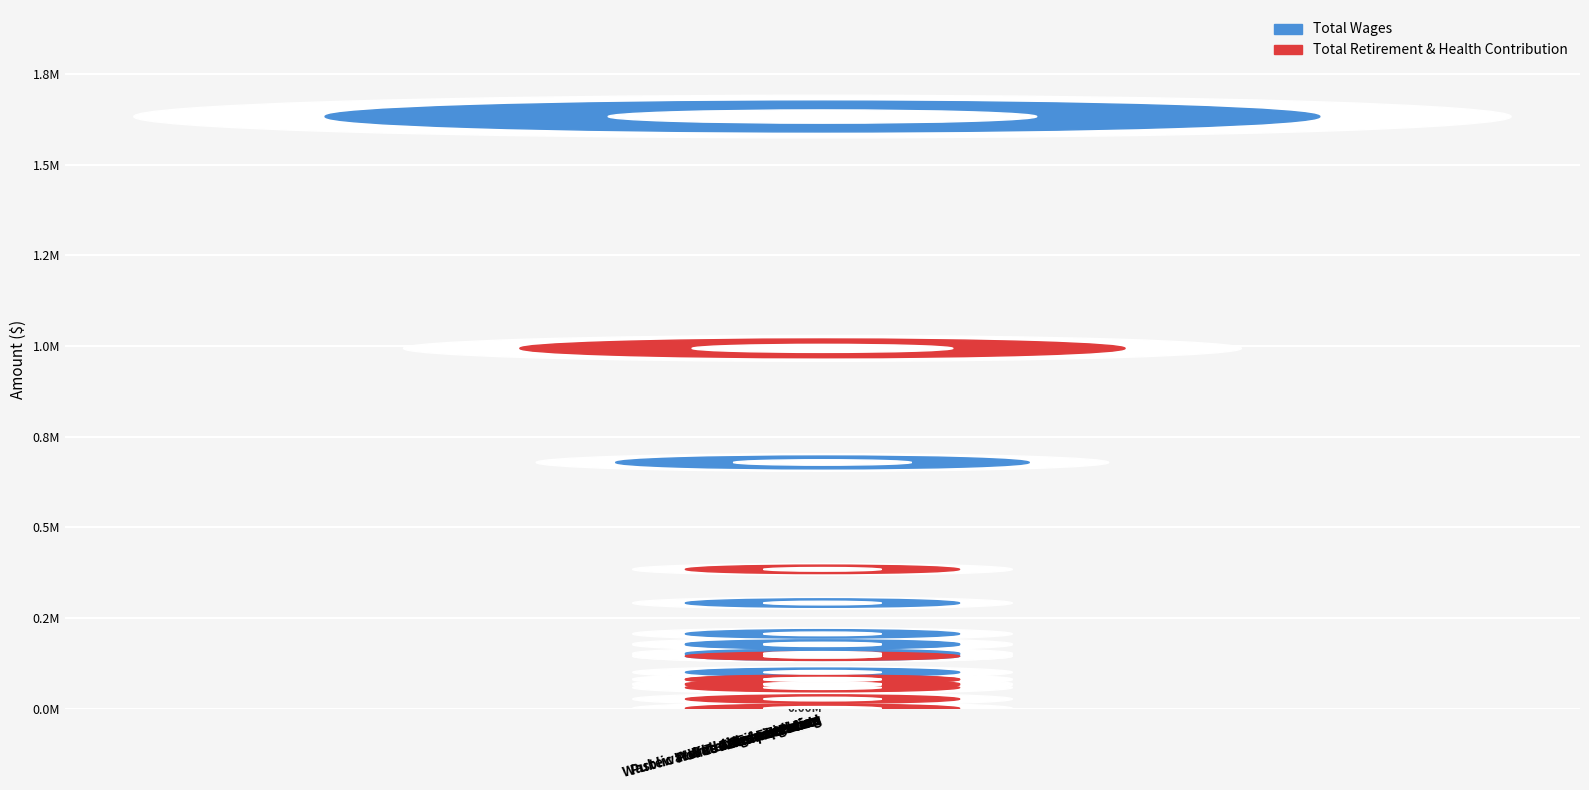

Which category has the highest value in the Total Wages series?

Patrol